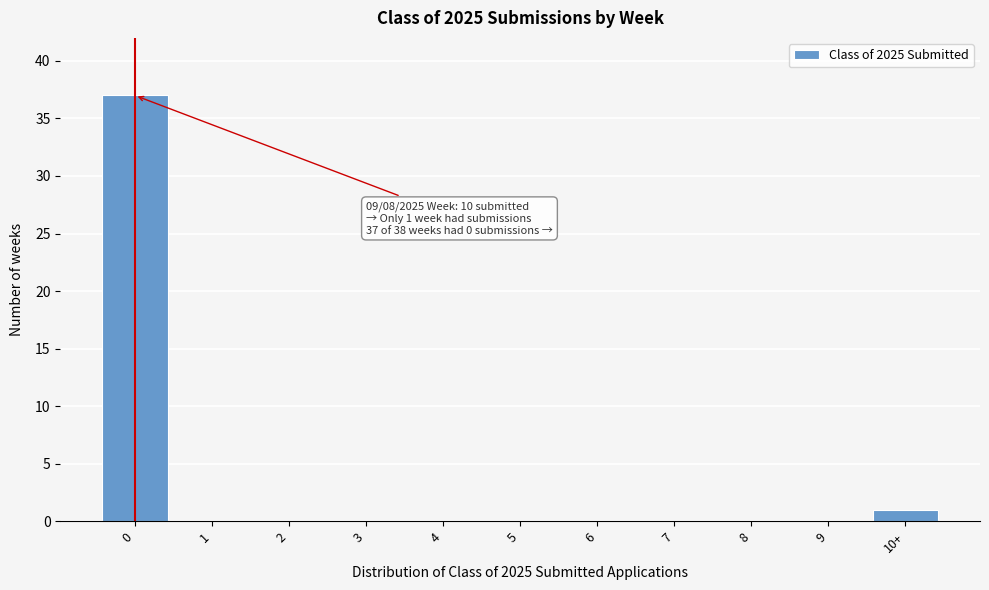

Reading right to left, extract all data points from this chart.

10+=1	9=0	8=0	7=0	6=0	5=0	4=0	3=0	2=0	1=0	0=37